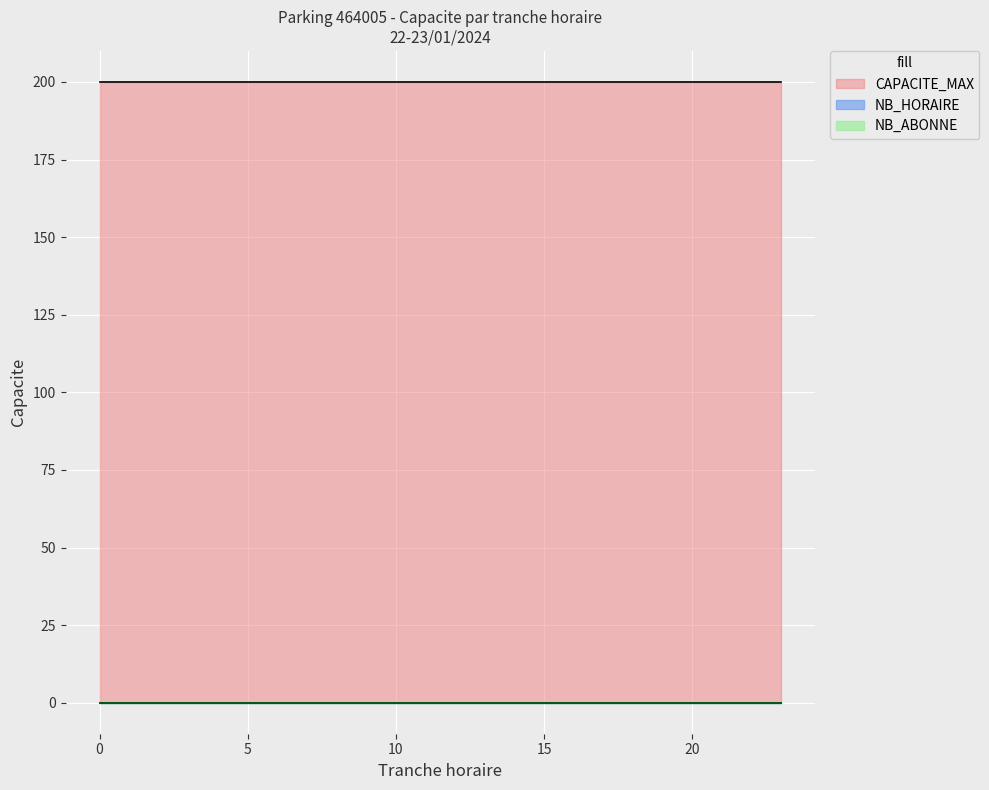

How many lines are shown in the chart?

3